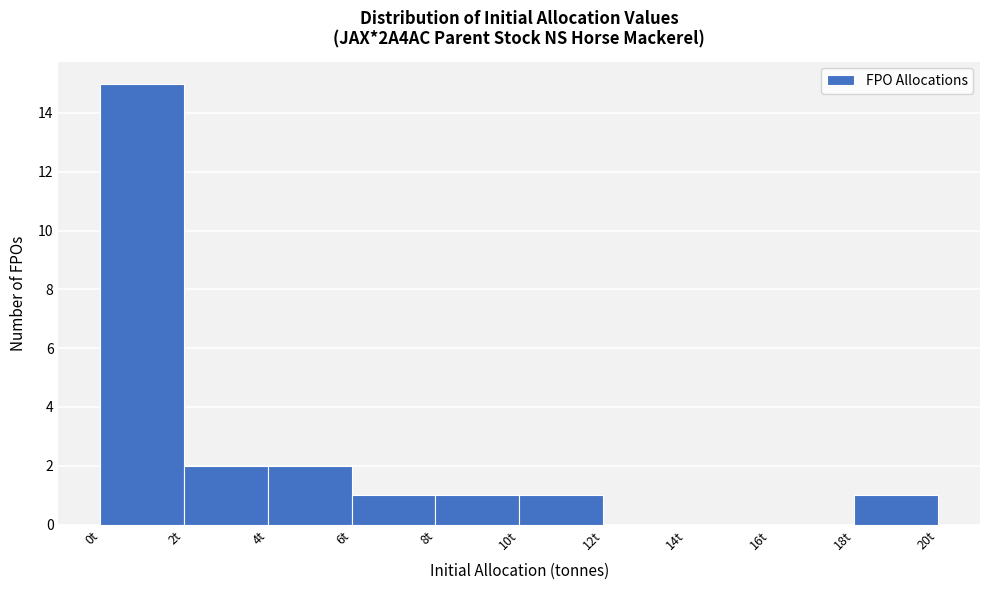

What is the height of the bar covering 2 to 4 on the x-axis? The values are not printed on the chart, so give them approximately, as read against the axis.

2